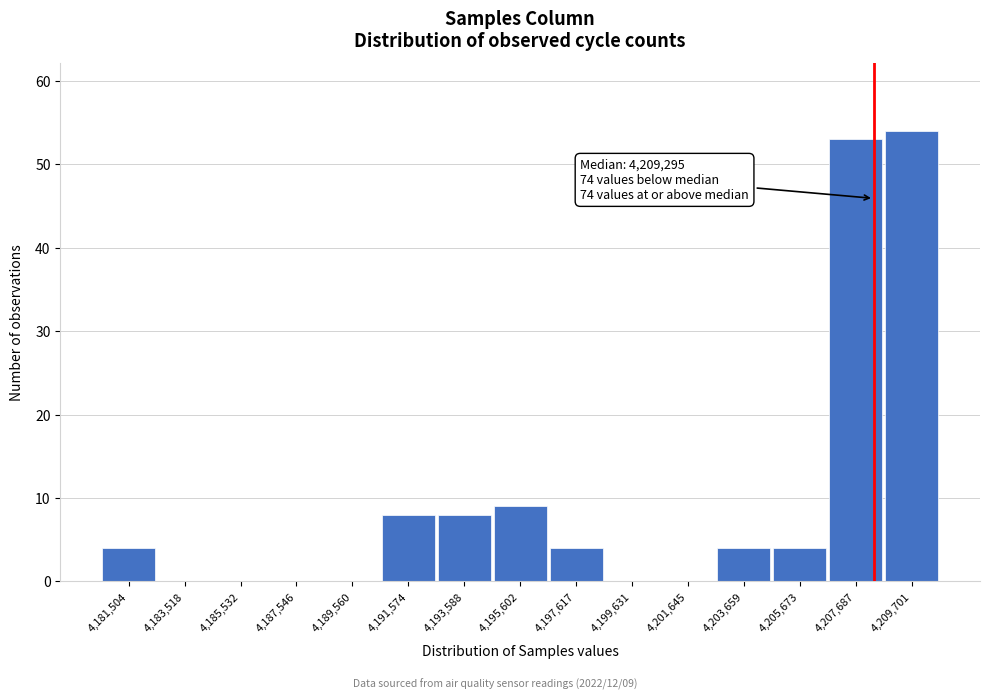

Reading left to right, extract all data points from this chart.

4,181,504=4	4,183,518=0	4,185,532=0	4,187,546=0	4,189,560=0	4,191,574=8	4,193,588=8	4,195,602=9	4,197,617=4	4,199,631=0	4,201,645=0	4,203,659=4	4,205,673=4	4,207,687=53	4,209,701=54